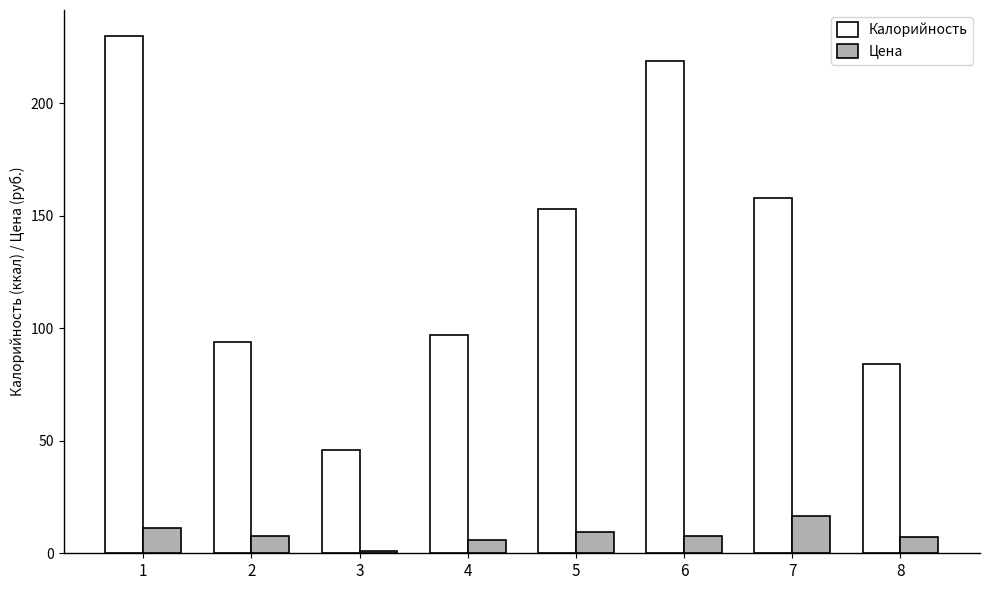

Are the bars horizontal?

No